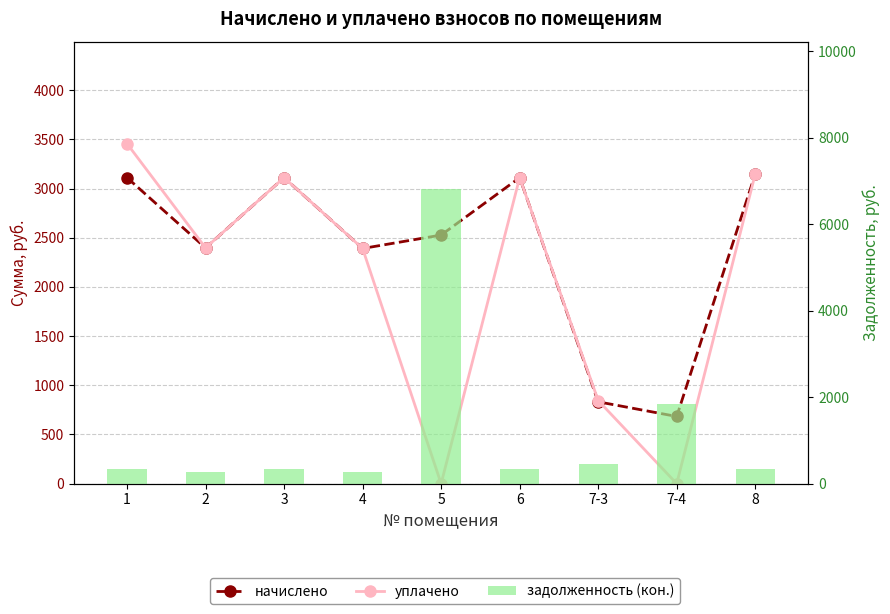

What is the label of the 9th bar from the right?

1